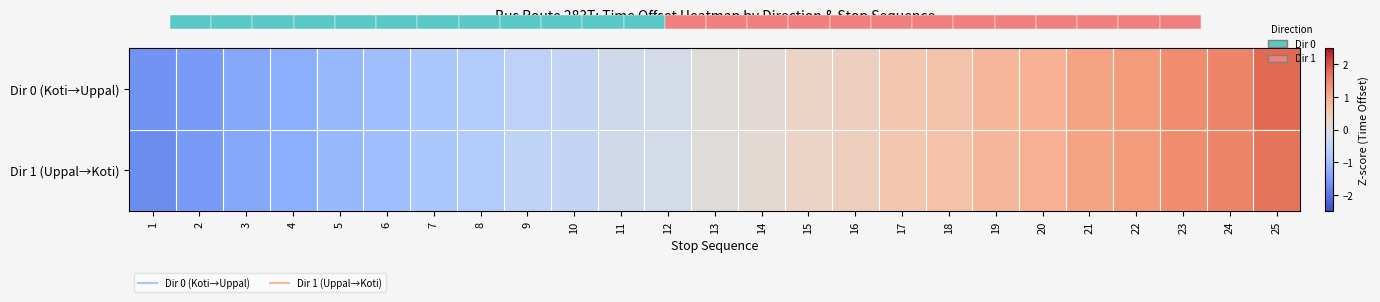

How many distinct data groups are displayed?

2